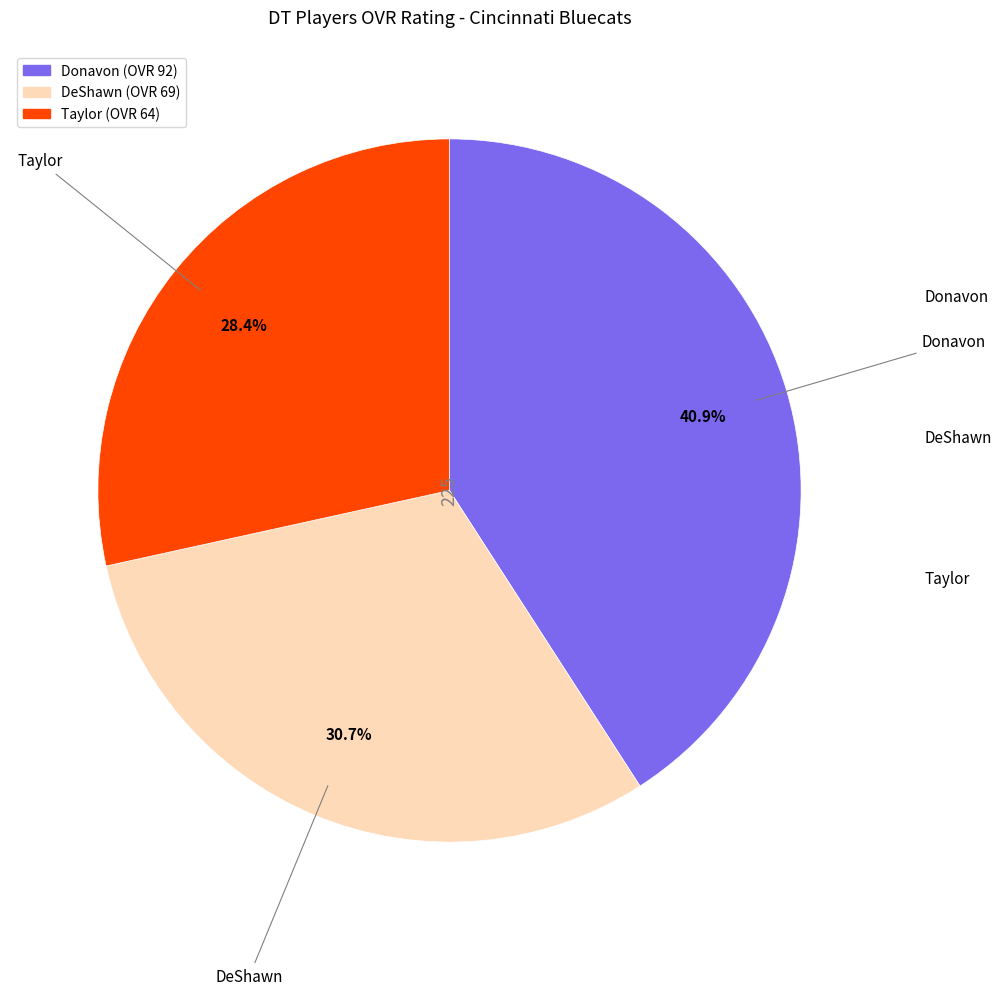

To the nearest percent, what is the average slice percentage?

33%